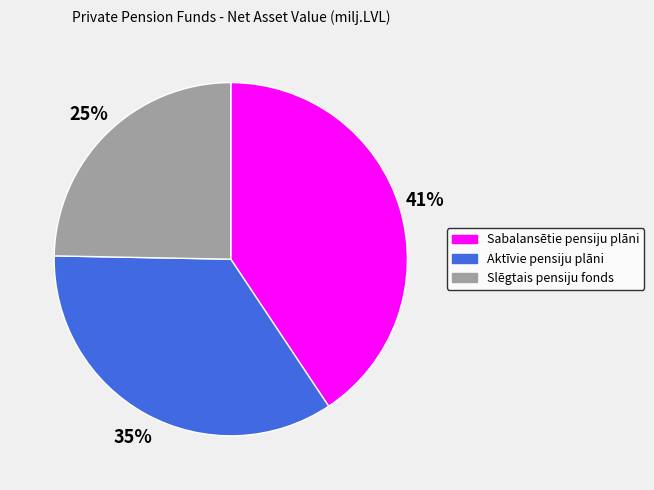

Which category has the smallest portion of the pie?

Slēgtais pensiju fonds